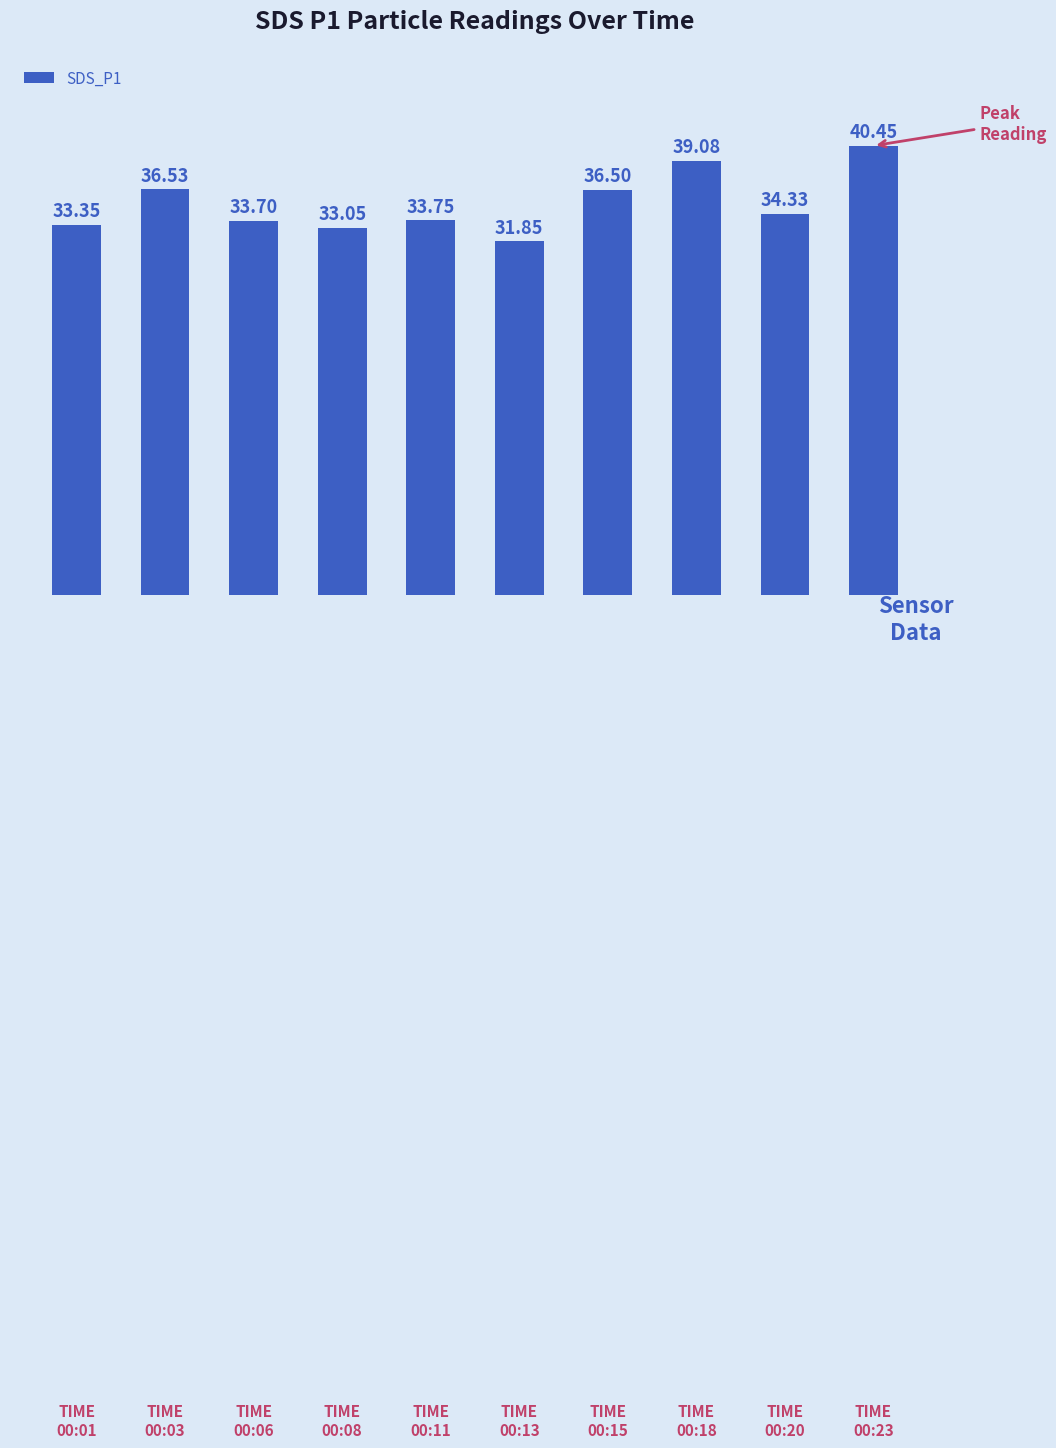

What is the average value?

35.3